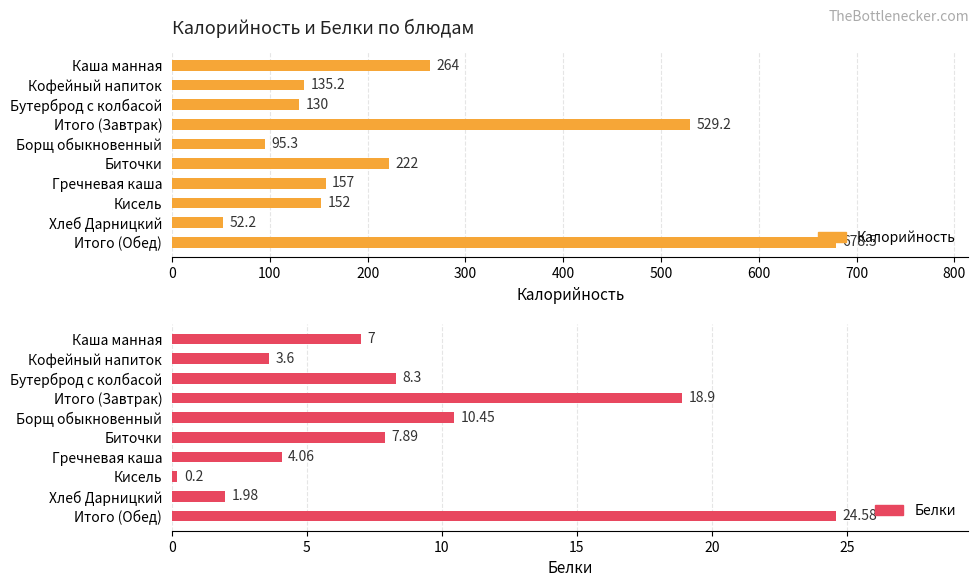

At how many categories does at least one series exceed 418?

2